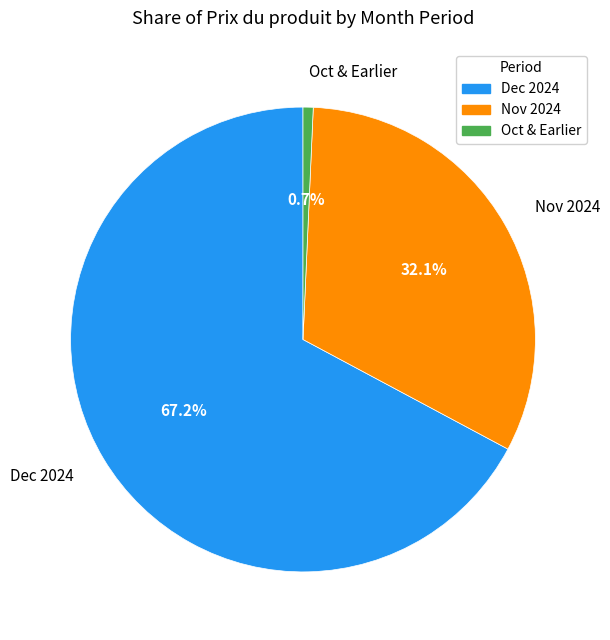

Is there any slice that represents more than half of the pie?

Yes